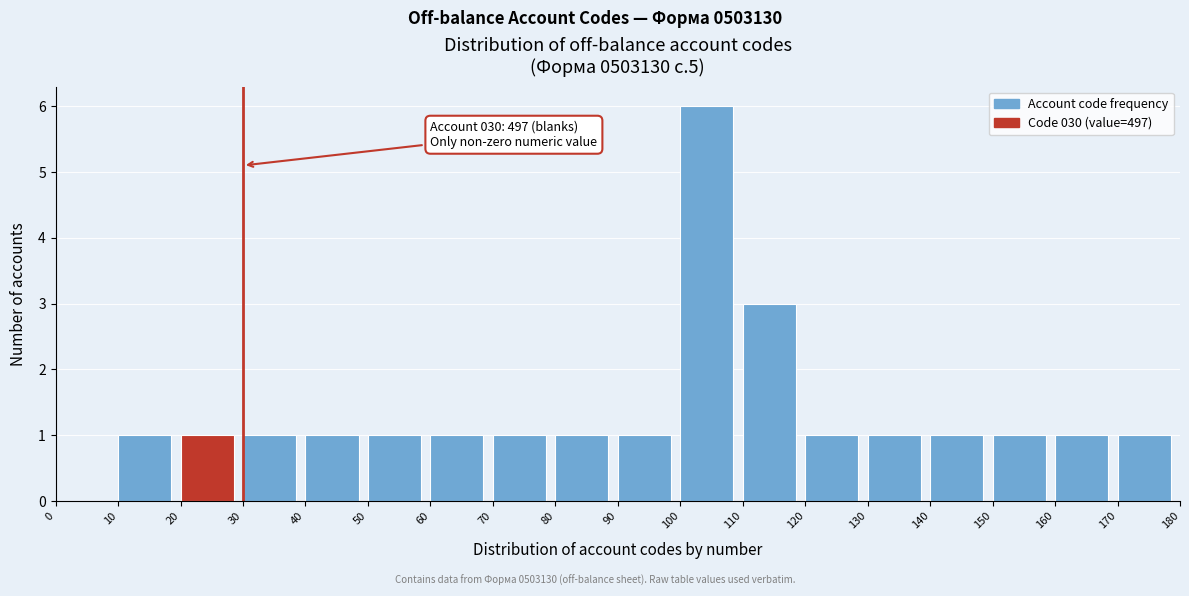

Over which range of the x-axis is the bar tallest?

100 to 110